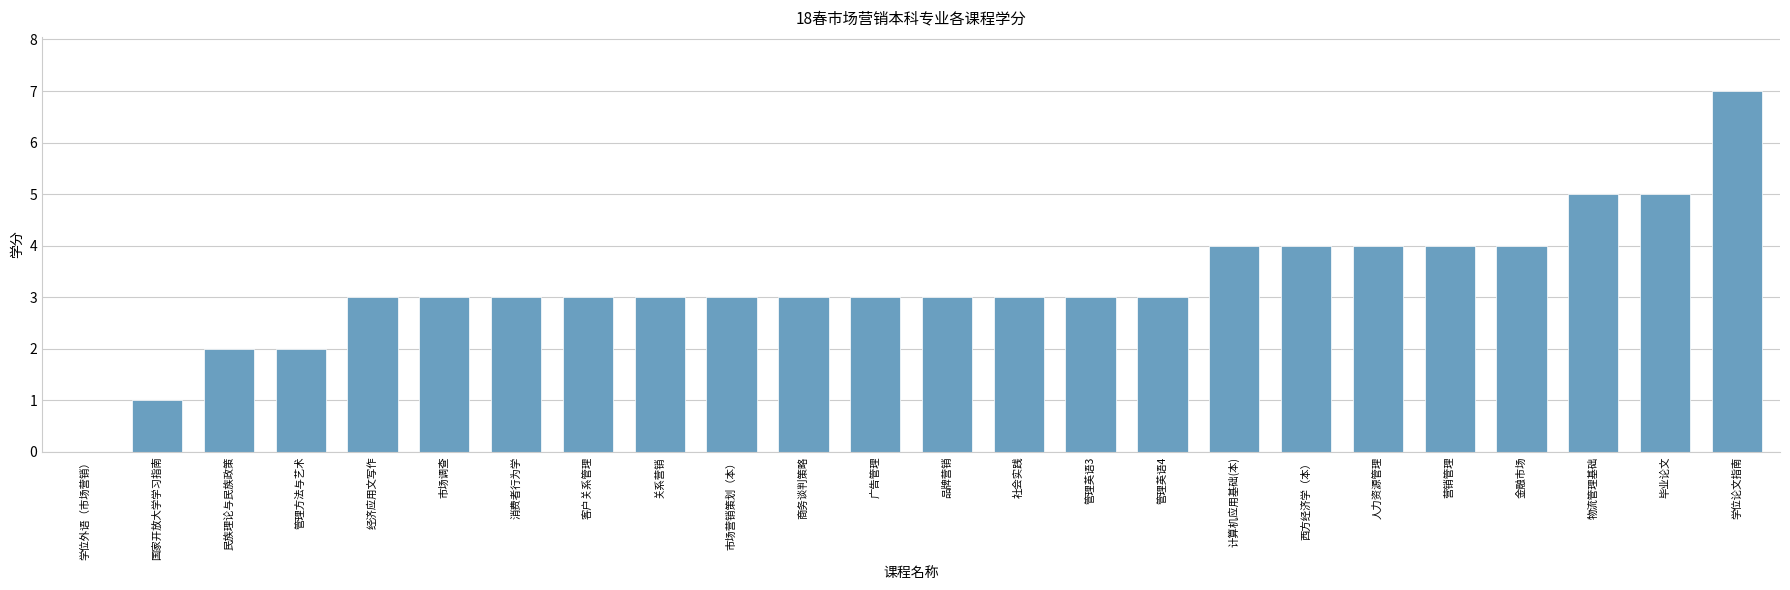

What is the change in value from 客户关系管理 to 物流管理基础?

+2